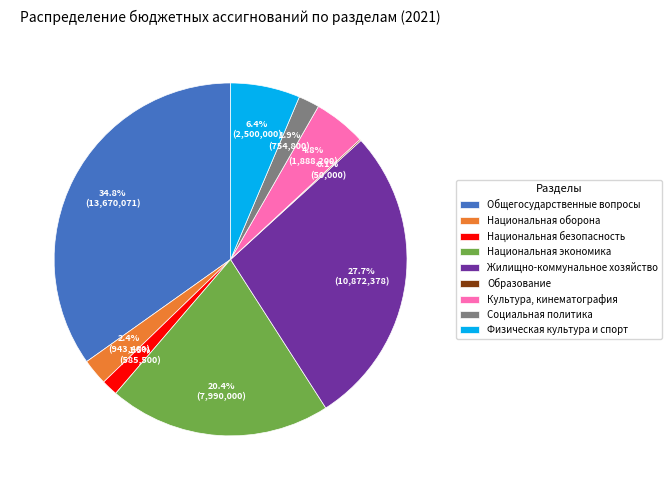

What is the ratio of the value at Культура, кинематография to the value at Физическая культура и спорт?

0.8